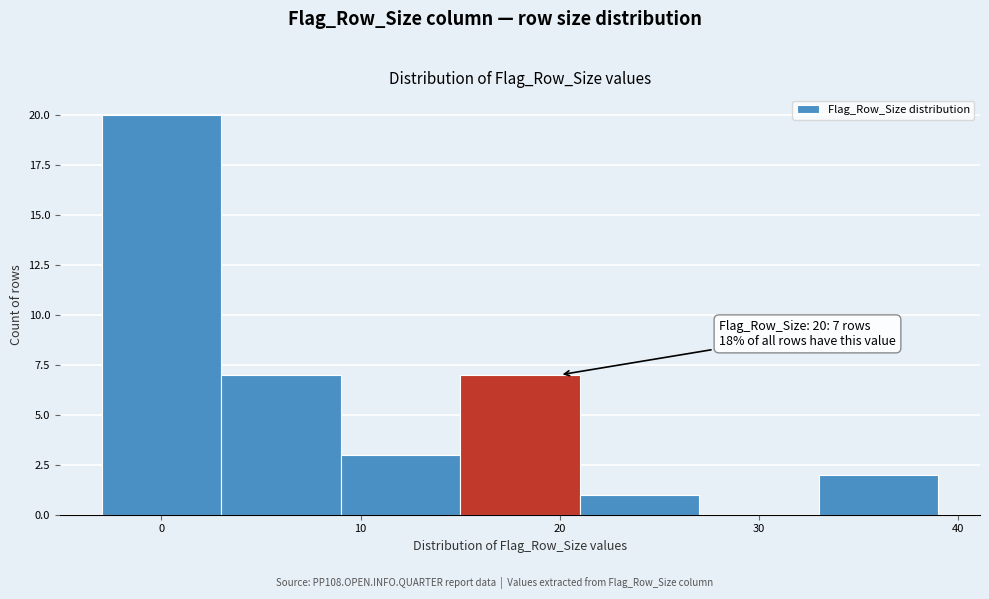

Which range on the x-axis has the tallest bar?

-3 to 3